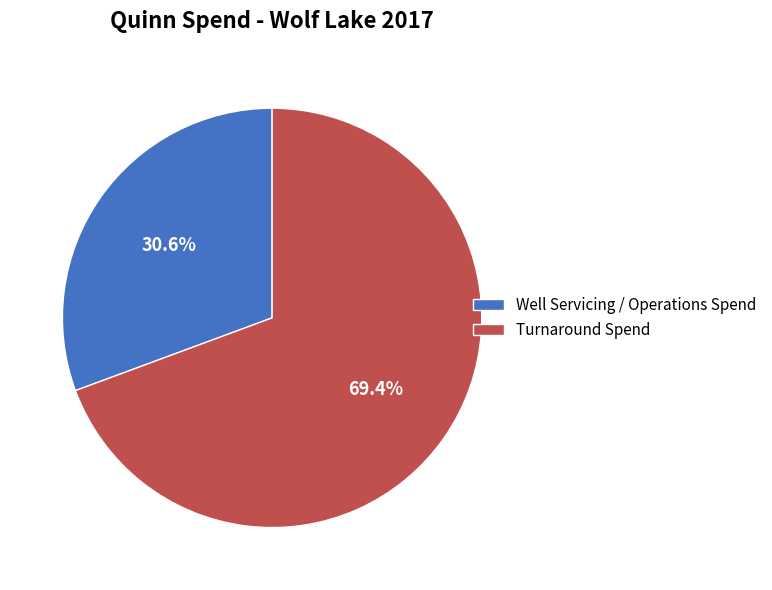

Does any single category account for the majority?

Yes